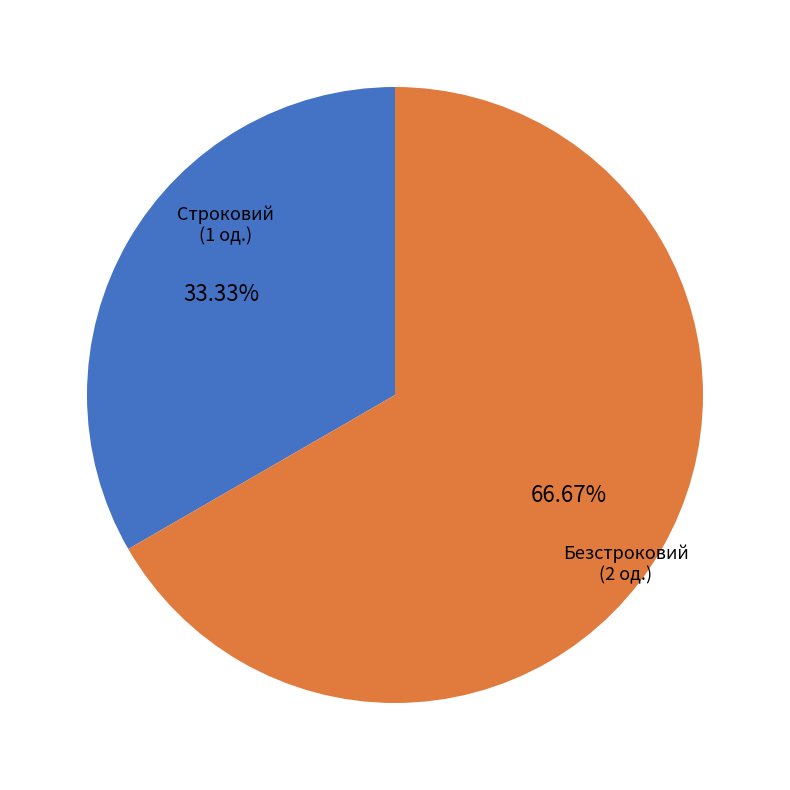

How many slices are in this pie chart?

2